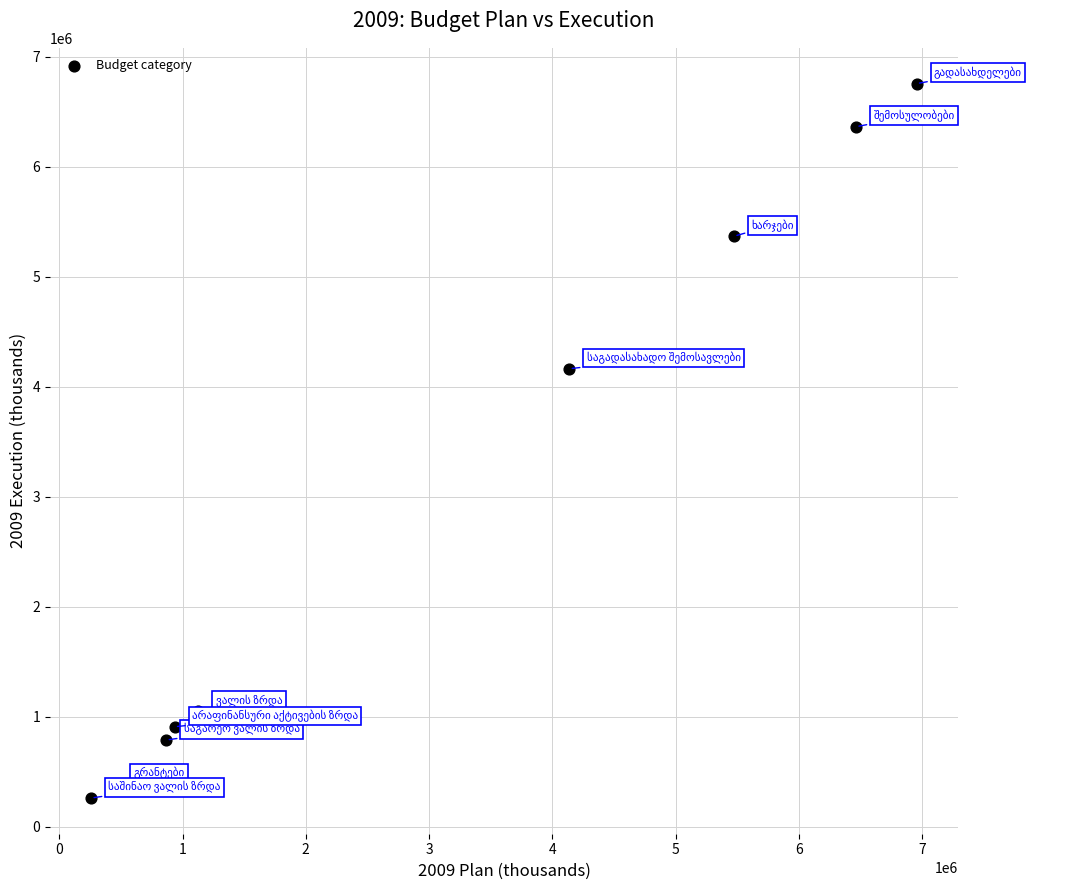

What is the average Y value?

2892562.3